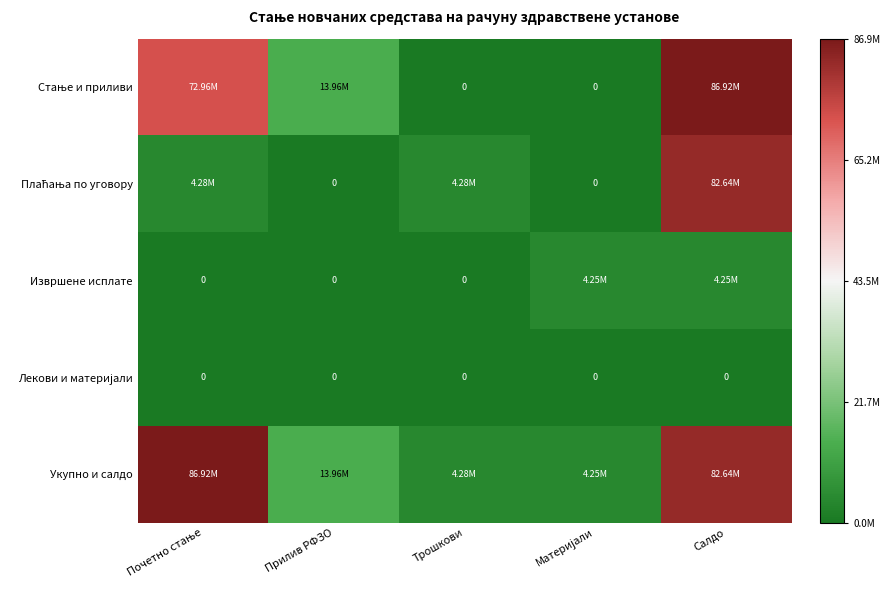

Which series has the widest spread of values?

Стање и приливи